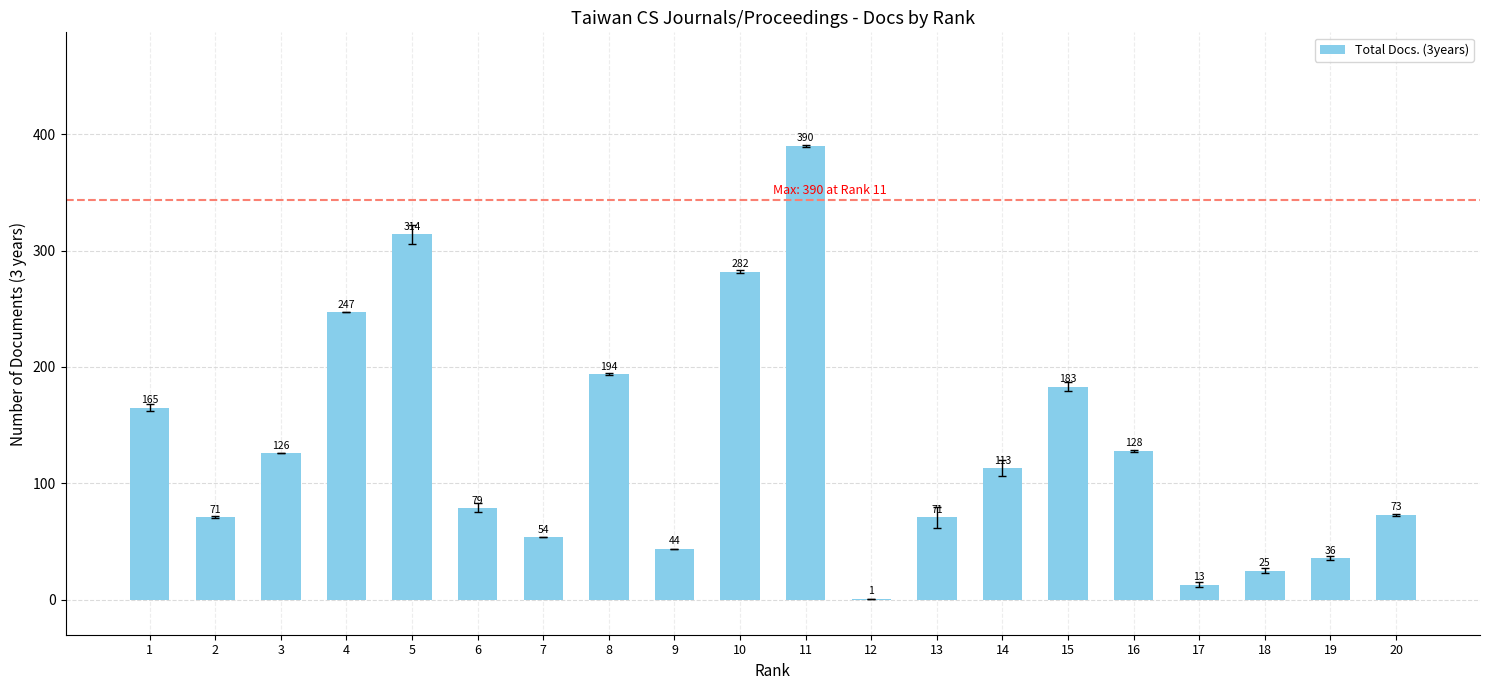

What is the sum of all values?

2609